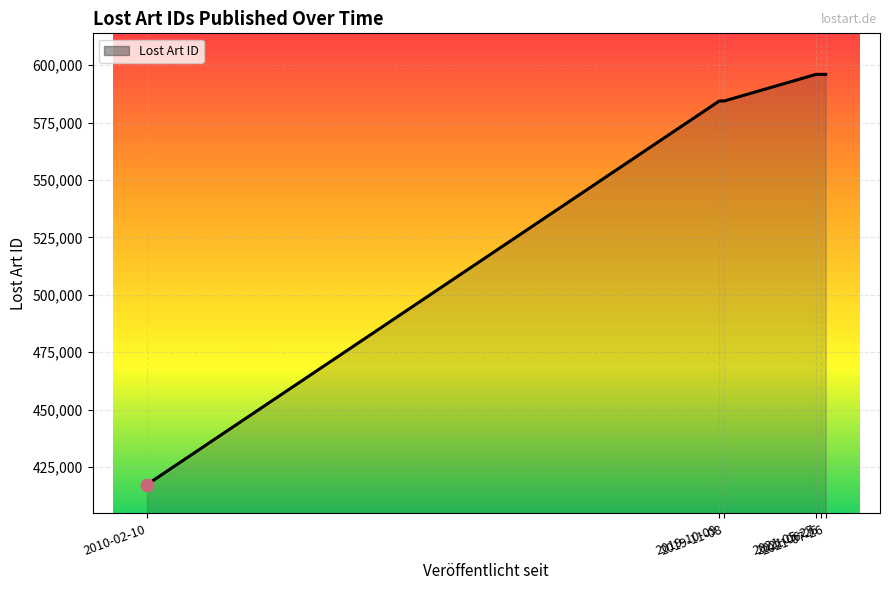

What is the ratio of the value at 2019-10-09 to the value at 2021-05-27?

1.0